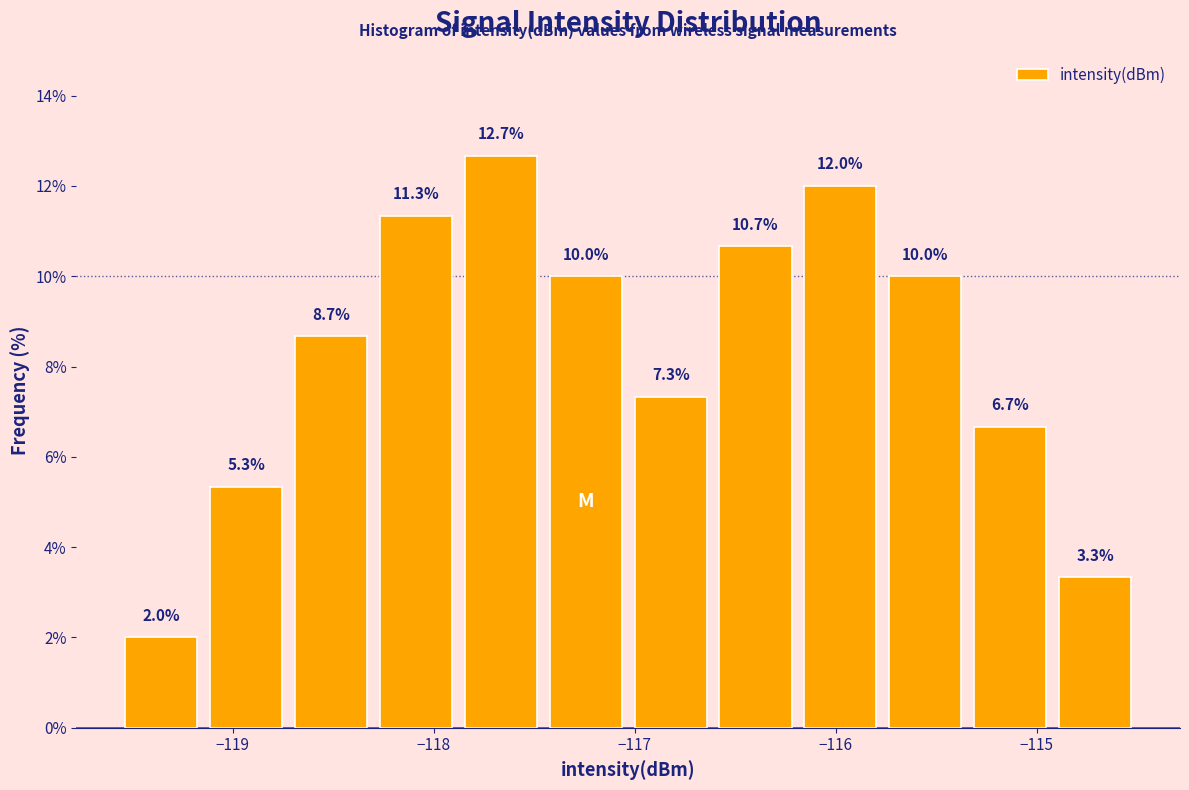

Reading left to right, transcribe this chart: for each bar, give the range it covers on the x-axis and its height. The bar edges are not printed on the chart, so give them approximately, as read against the axis.

-119.6 to -119.1: 2.0
-119.1 to -118.7: 5.3
-118.7 to -118.3: 8.7
-118.3 to -117.9: 11.3
-117.9 to -117.5: 12.7
-117.5 to -117.0: 10.0
-117.0 to -116.6: 7.3
-116.6 to -116.2: 10.7
-116.2 to -115.8: 12.0
-115.8 to -115.3: 10.0
-115.3 to -114.9: 6.7
-114.9 to -114.5: 3.3